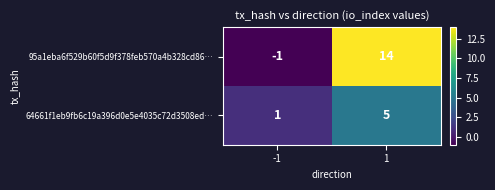

The 95a1eba6f529b60f5d9f378feb570a4b328cd86… series shows -2 at -1. True or false?

False